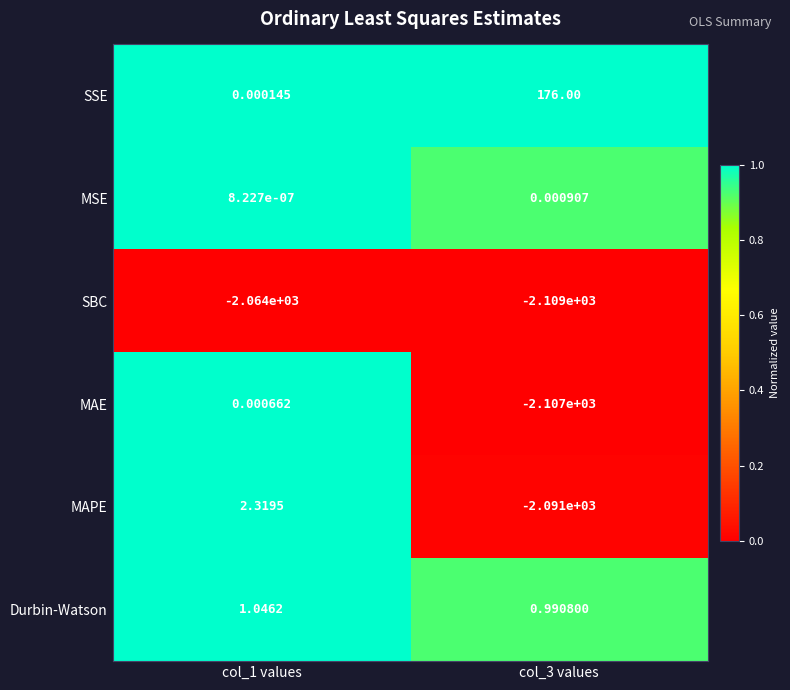

Between col_1 values and col_3 values, which series saw the biggest shift?

MAE